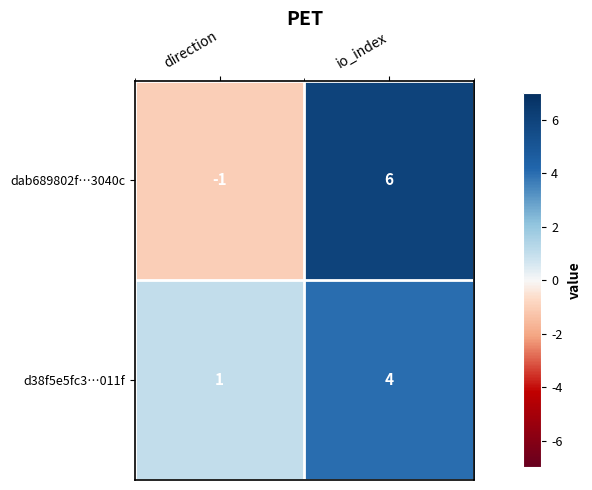

The d38f5e5fc3…011f series shows 2 at io_index. True or false?

False